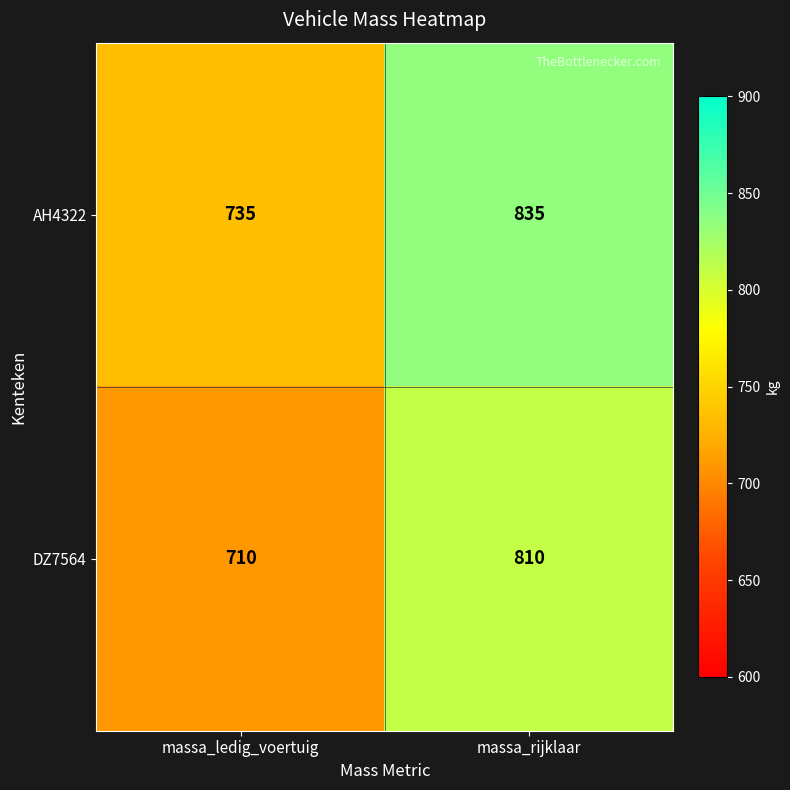

Reading left to right, list all the values displayed in this chart.

AH4322: massa_ledig_voertuig=735	massa_rijklaar=835
DZ7564: massa_ledig_voertuig=710	massa_rijklaar=810